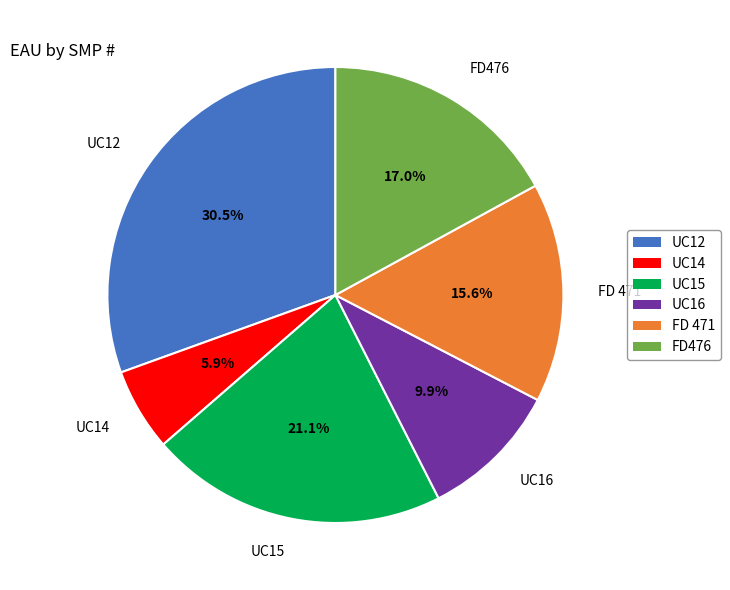

Rank the categories by value from lowest to highest.

UC14, UC16, FD 471, FD476, UC15, UC12